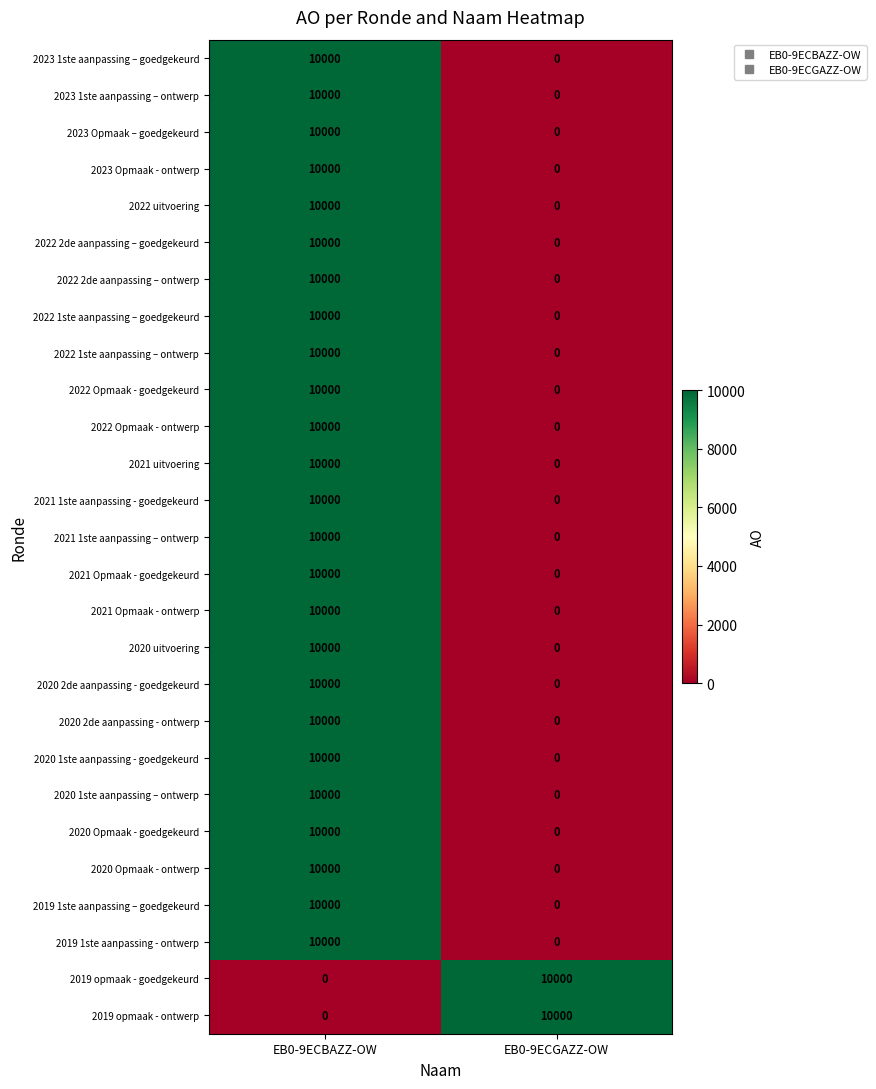

What is the highest value of the 2022 2de aanpassing – goedgekeurd series?

10000